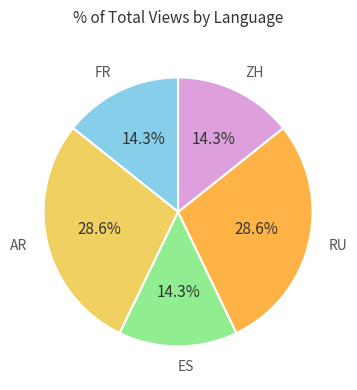

Is there a majority slice in this chart?

No